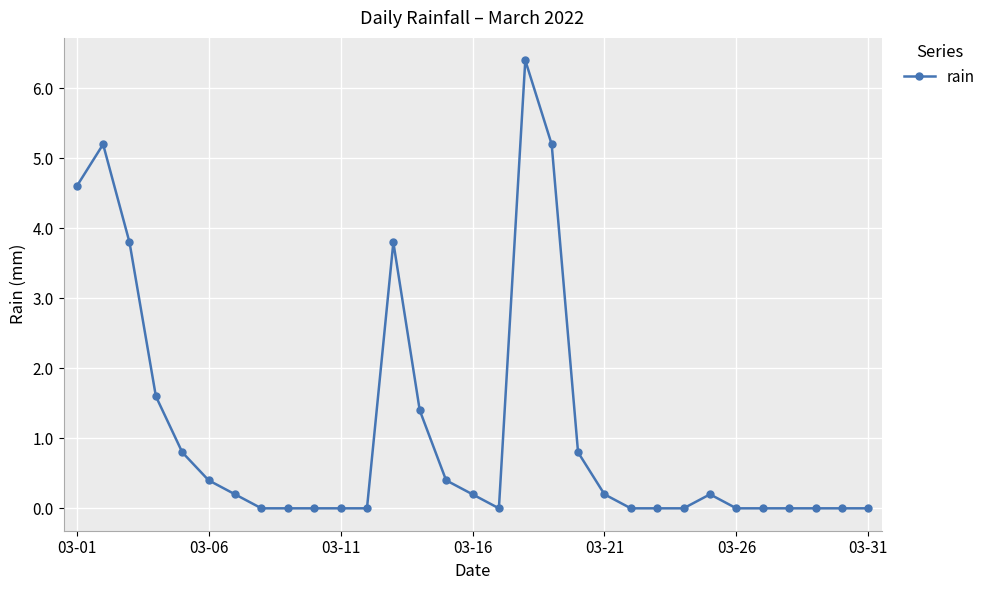

What is the difference between the maximum and minimum values?

6.4